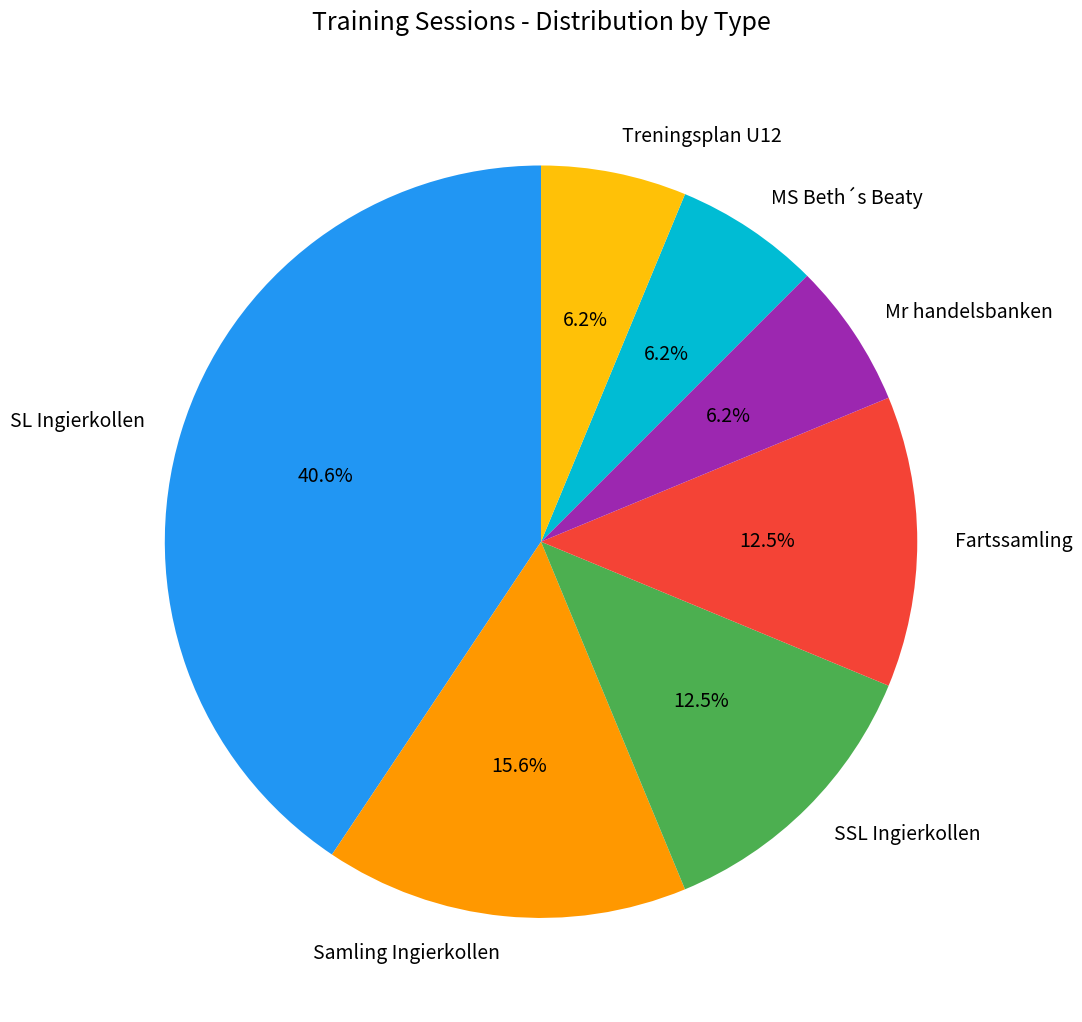

What percentage is the Samling Ingierkollen slice, to the nearest percent?

16%